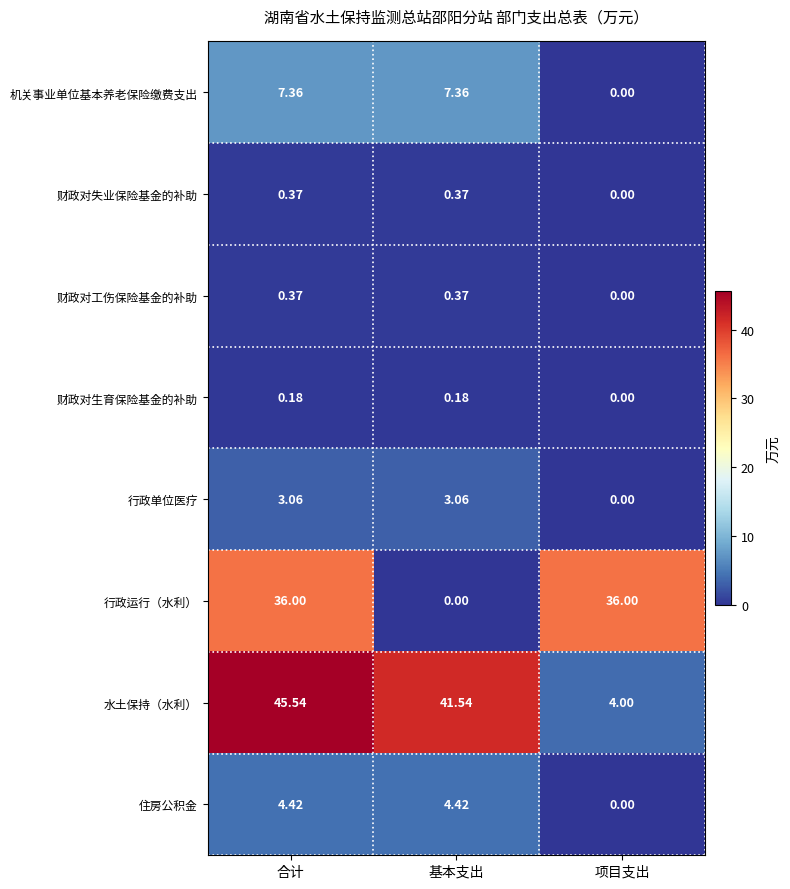

Which series has the largest total across all categories?

水土保持（水利）